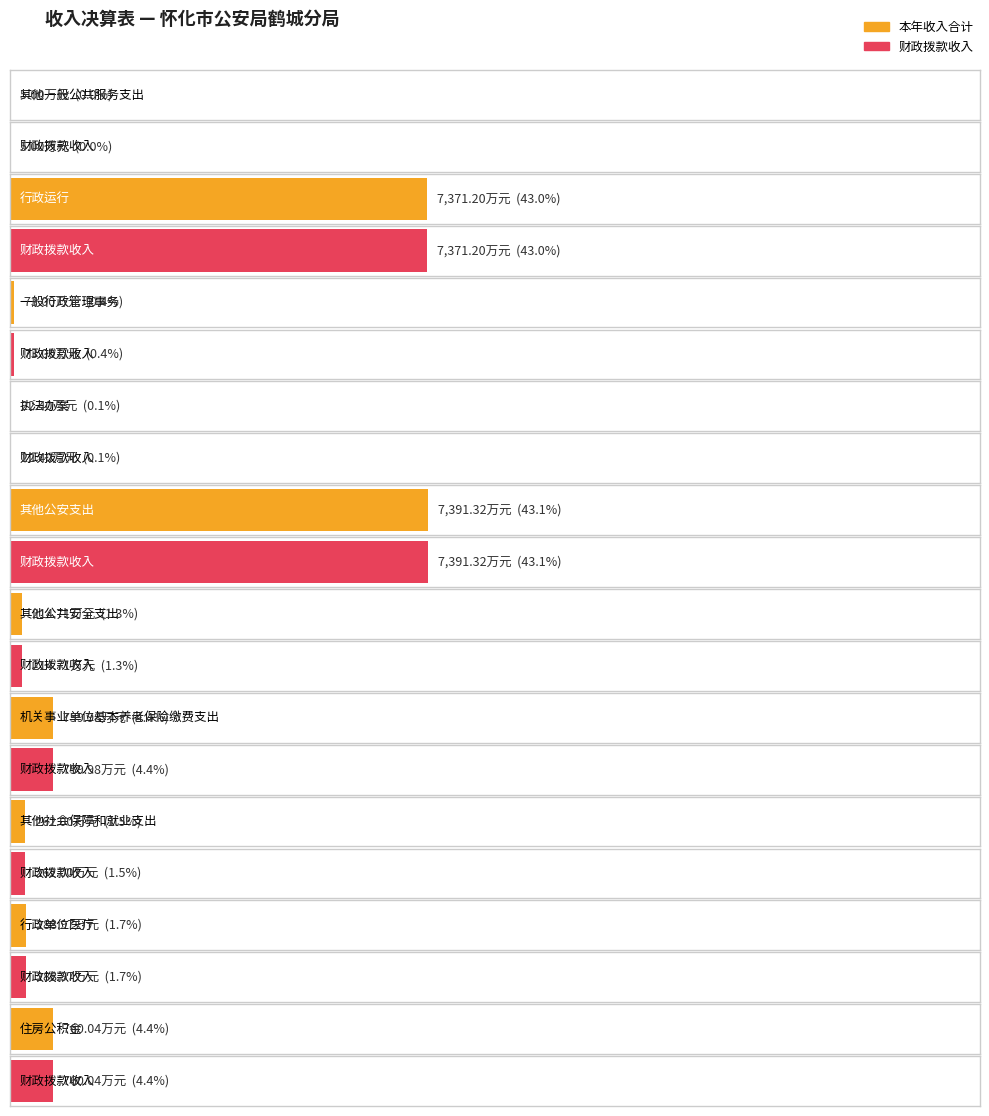

What is the maximum value shown in the chart?

7391.3